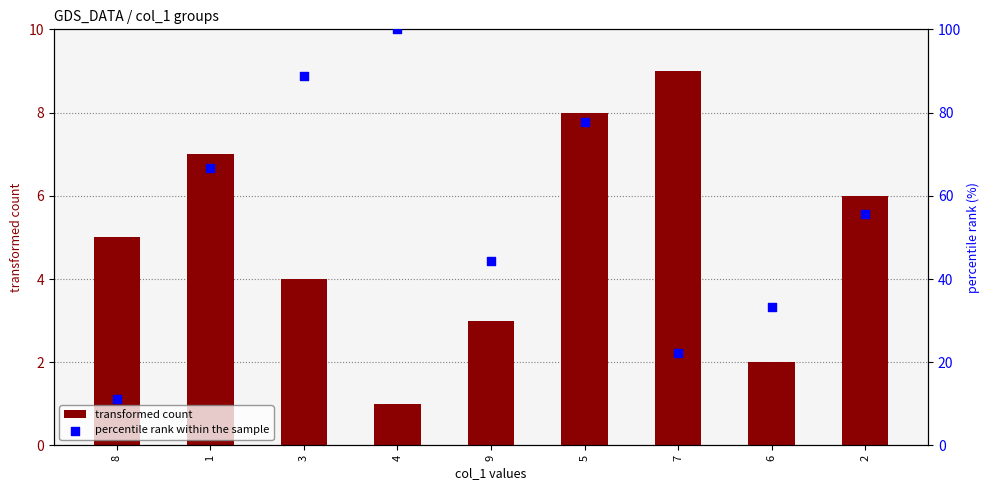

Which series has the largest total across all categories?

percentile rank within the sample